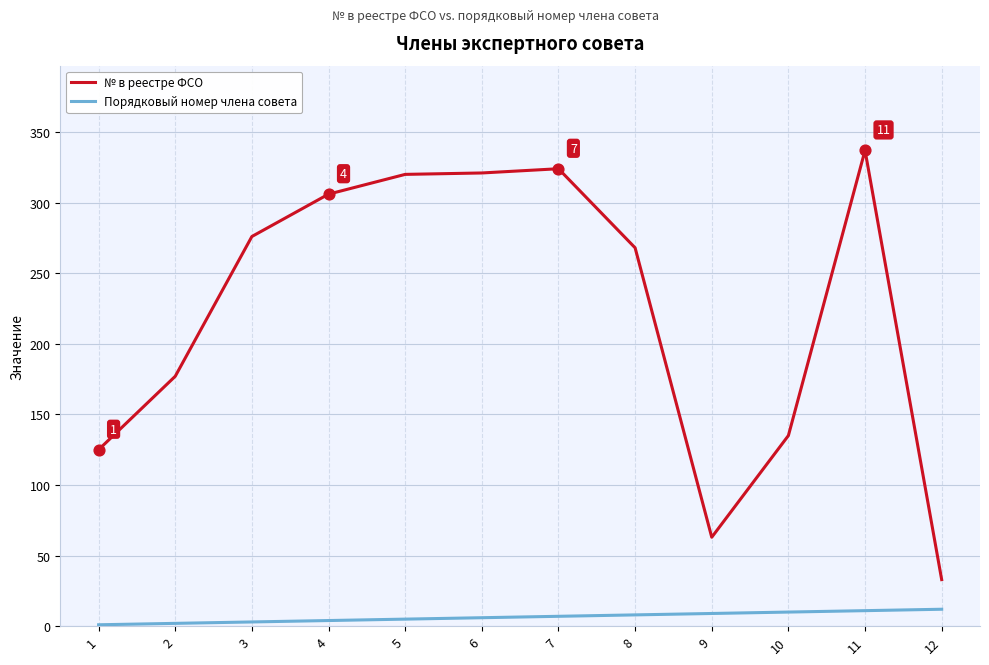

What are all the series names shown in the legend?

№ в реестре ФСО, Порядковый номер члена совета